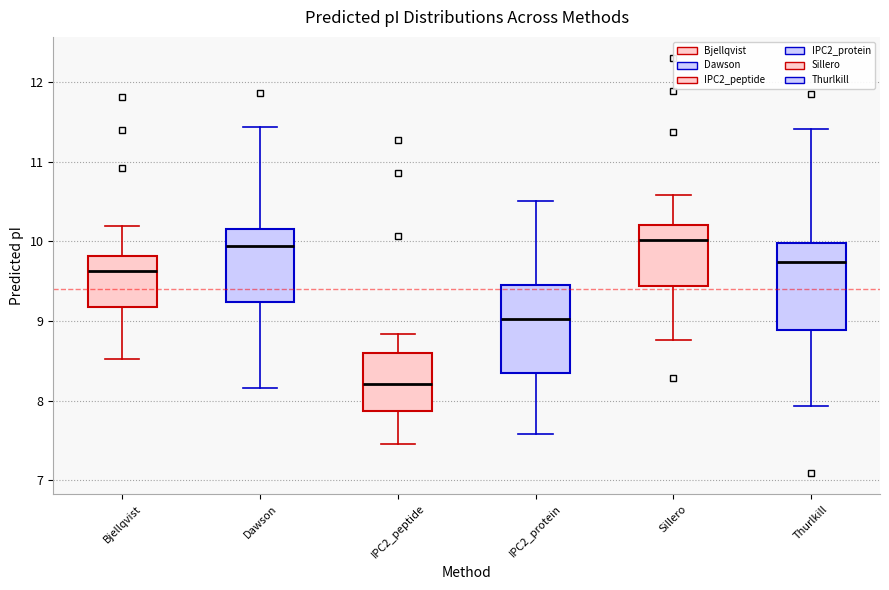

Where does the median line of the box for IPC2_peptide sit on the y-axis? The values are not printed on the chart, so give them approximately, as read against the axis.

8.2